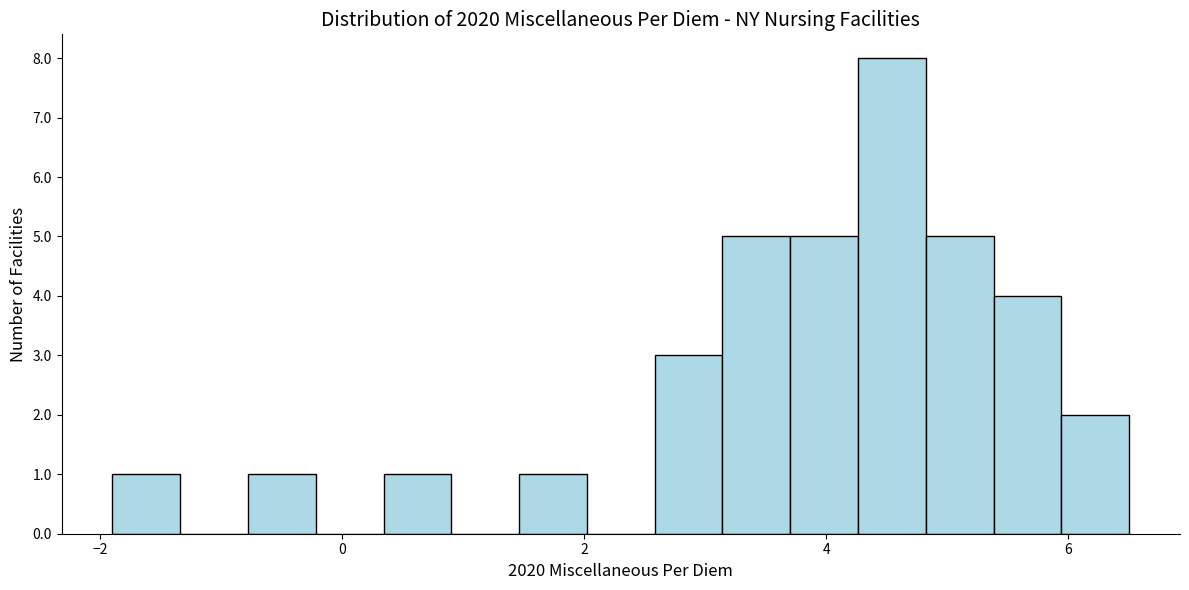

Read against the x-axis, roughly where is the centre of the tallest bar?

4.6